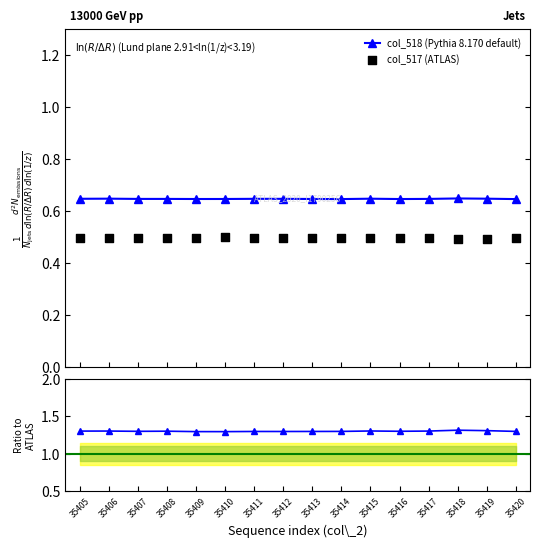

Which series has the largest total across all categories?

Pythia ratio